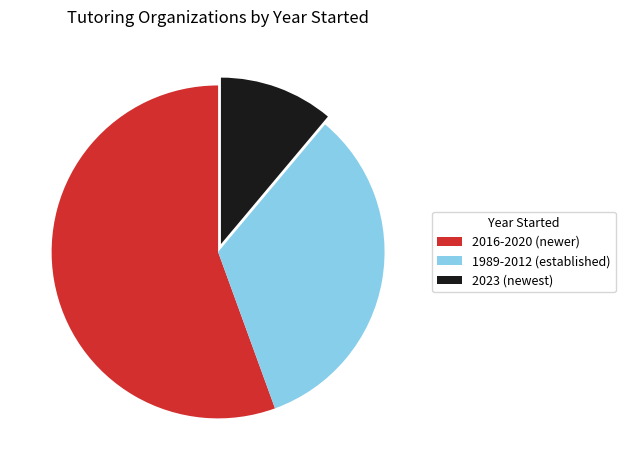

Which slice is the smallest?

2023 (newest)